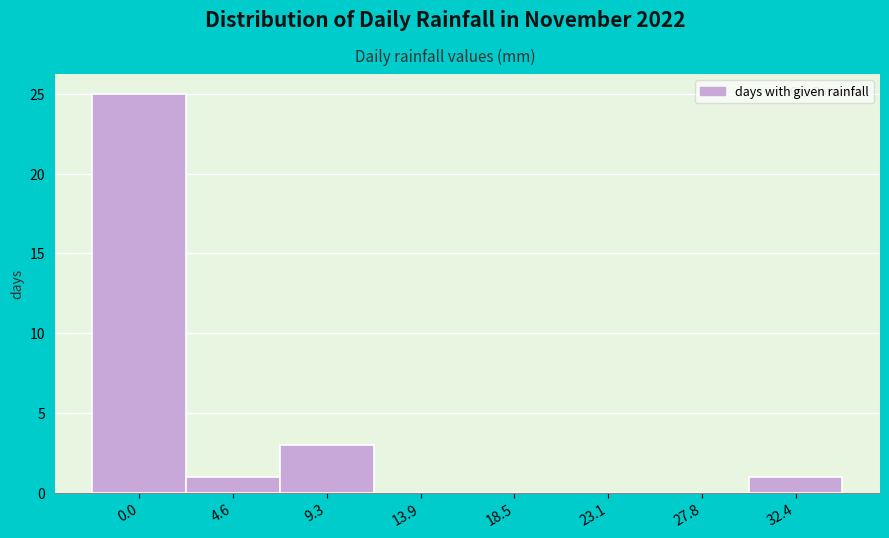

Reading left to right, what are all the values shown in this chart?

0.0=25	4.6=1	9.3=3	13.9=0	18.5=0	23.1=0	27.8=0	32.4=1